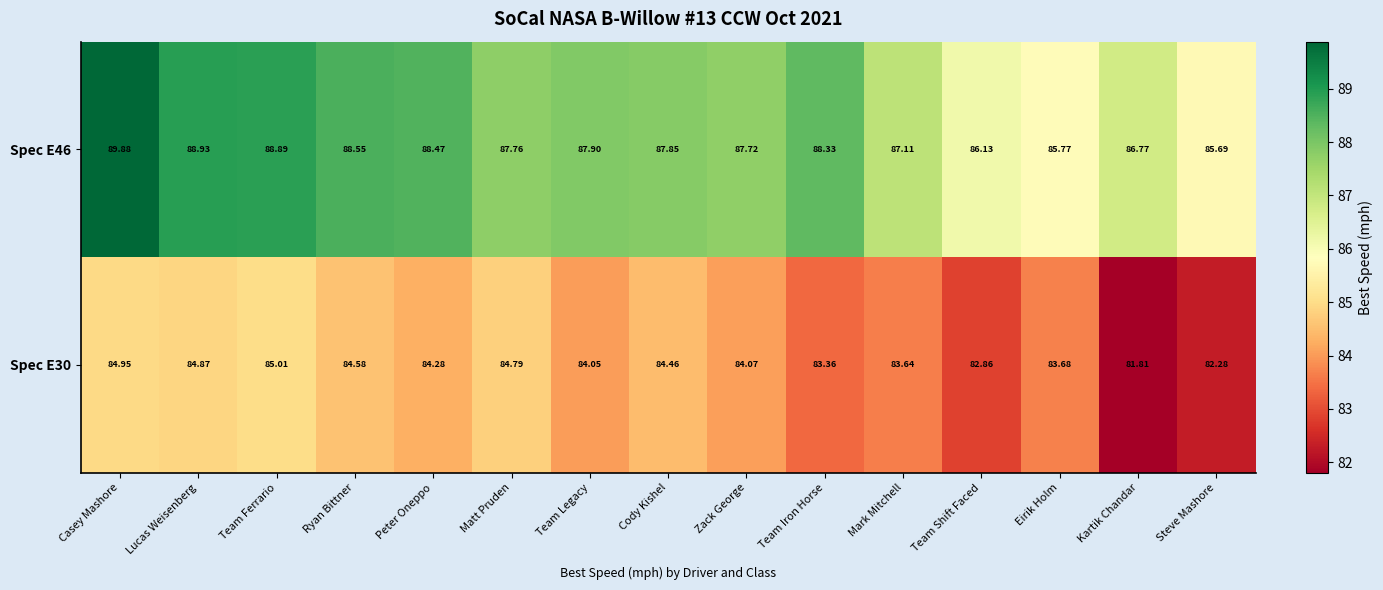

Is the value of Spec E30 at Steve Mashore greater than the value of Spec E46 at Lucas Weisenberg?

No